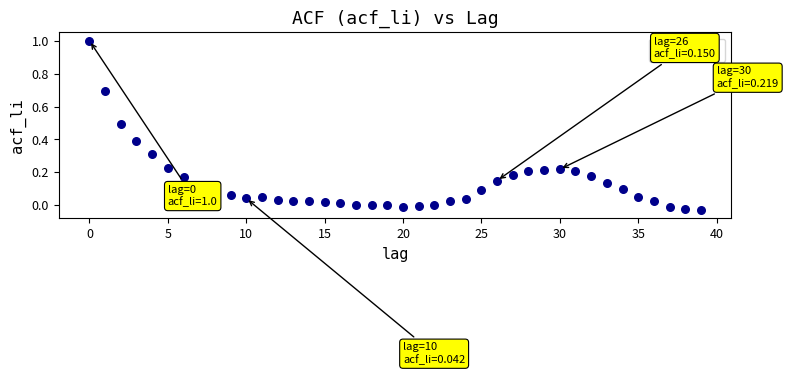

What is the range of Y values (max minus min)?

1.0